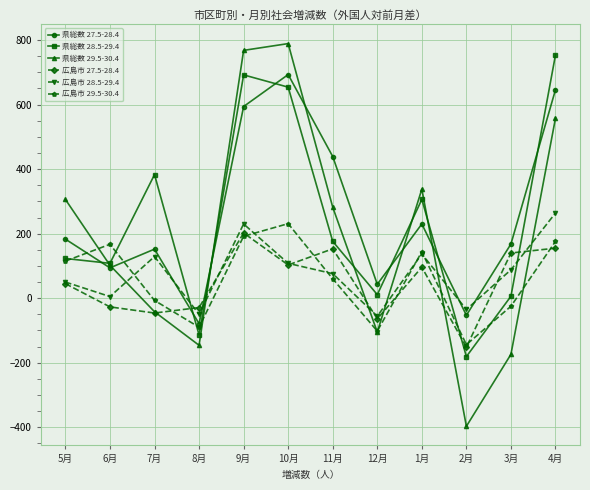

True or false: 県総数 28.5-29.4 has more than 1 points higher than both neighbors.

True